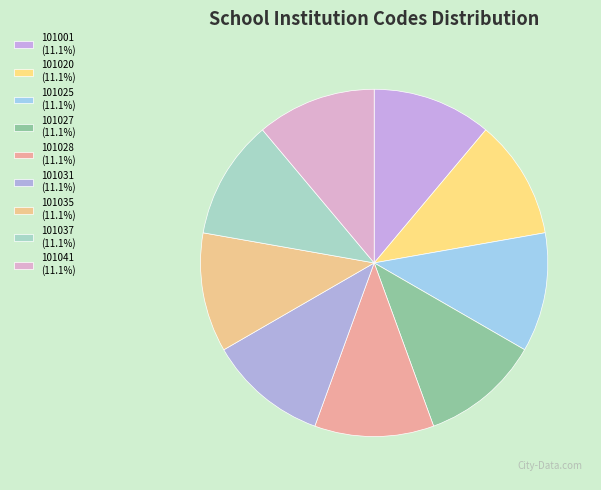

Which category has the biggest portion of the pie?

101041